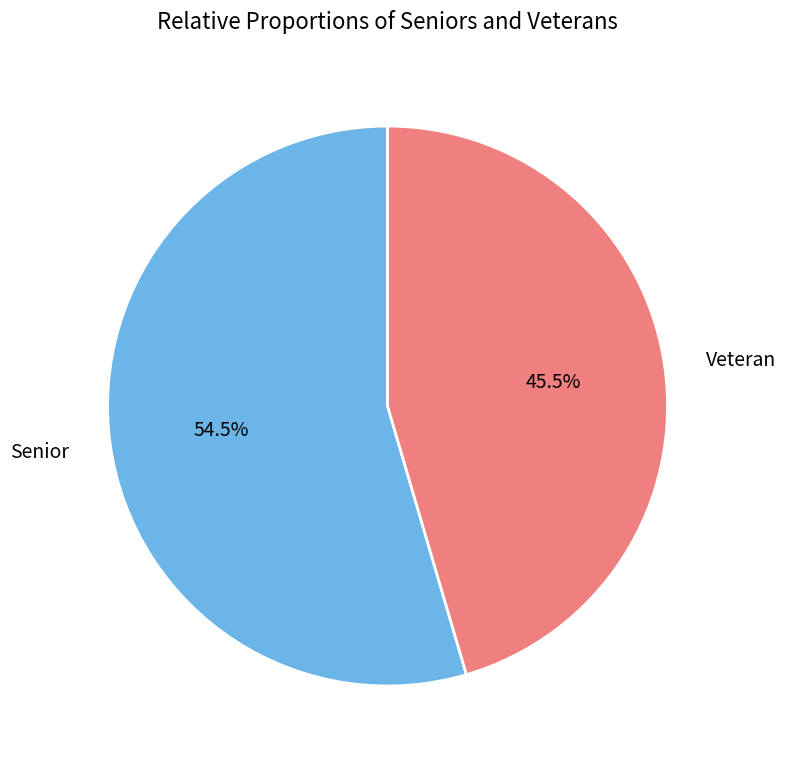

How many segments does this pie chart have?

2